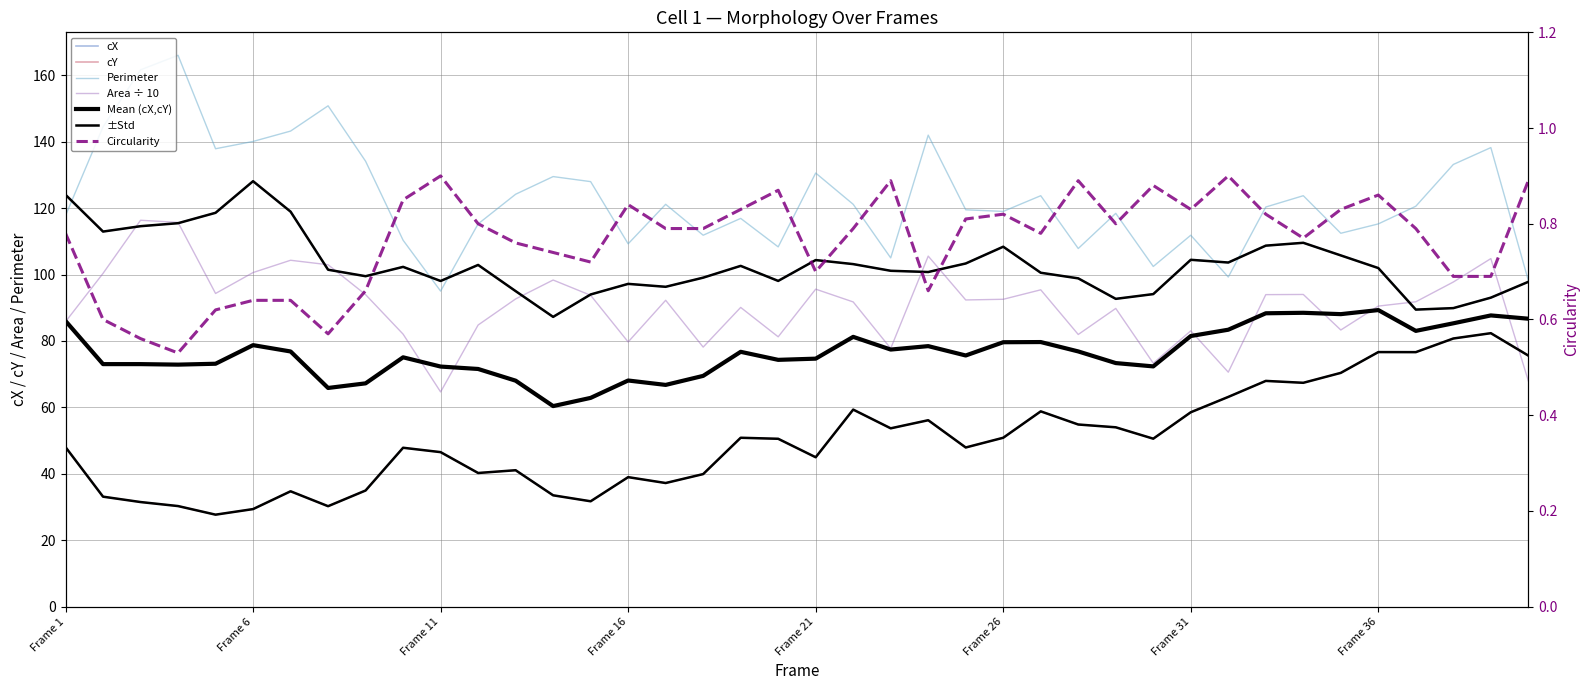

What is the difference between the maximum and minimum values in the cX series?

40.9